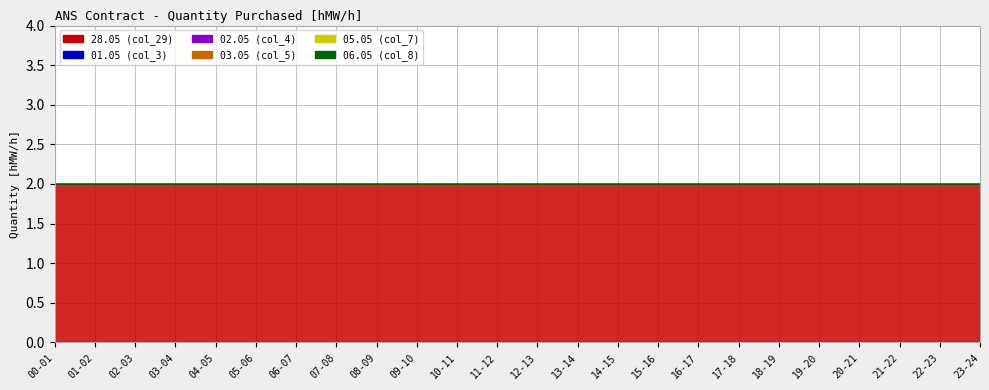

What is the sum of the 28.05 (col_29) values at 09-10 and 15-16?

4